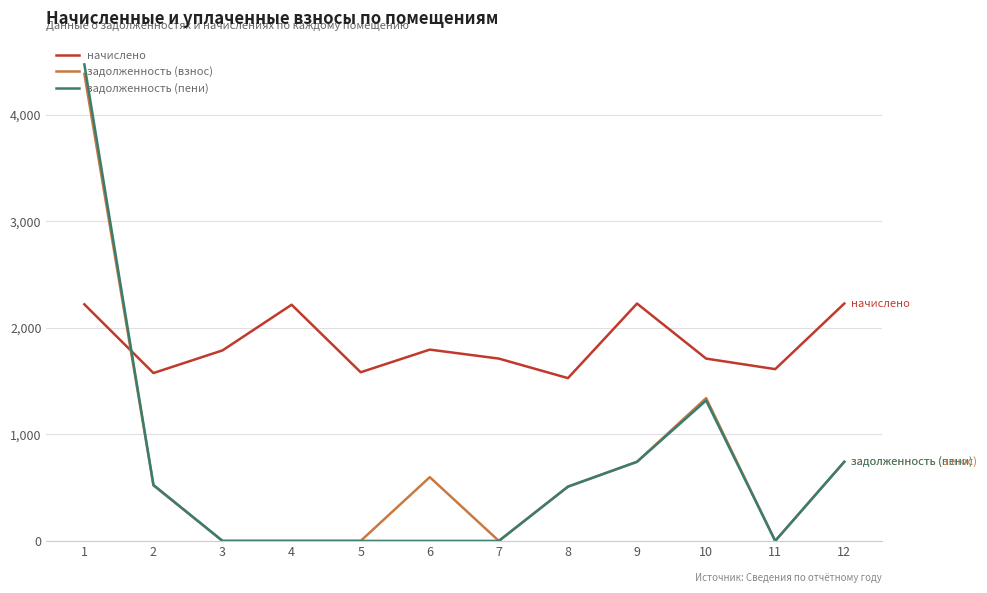

Between which two adjacent categories do задолженность (пени) and начислено first intersect?

1 and 2